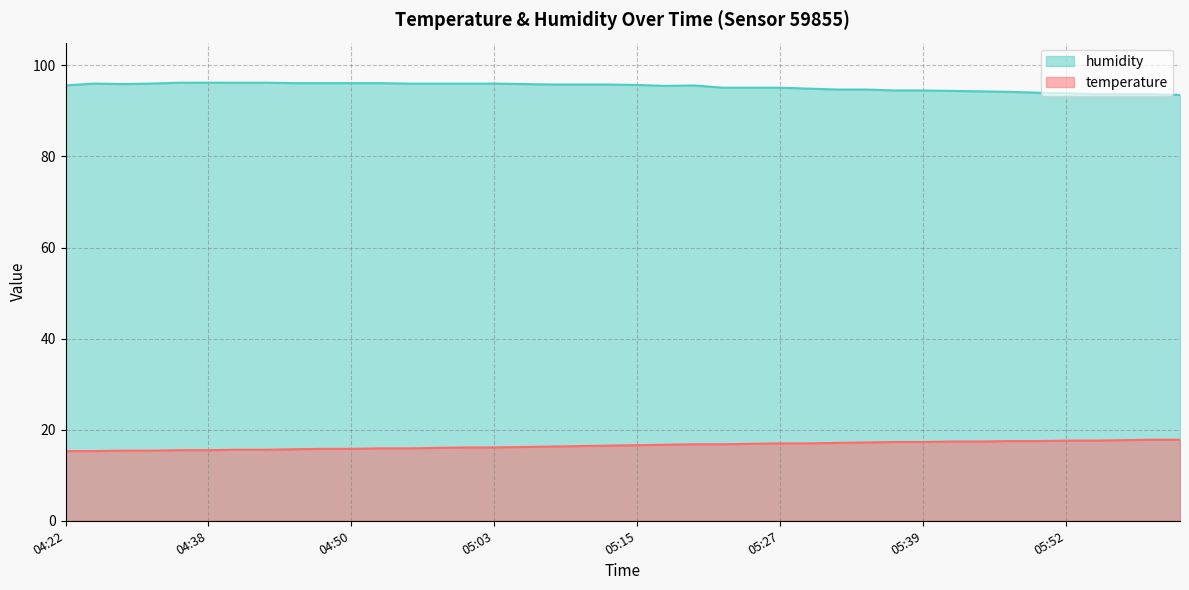

Is the value of humidity at 04:58 greater than the value of temperature at 04:48?

Yes